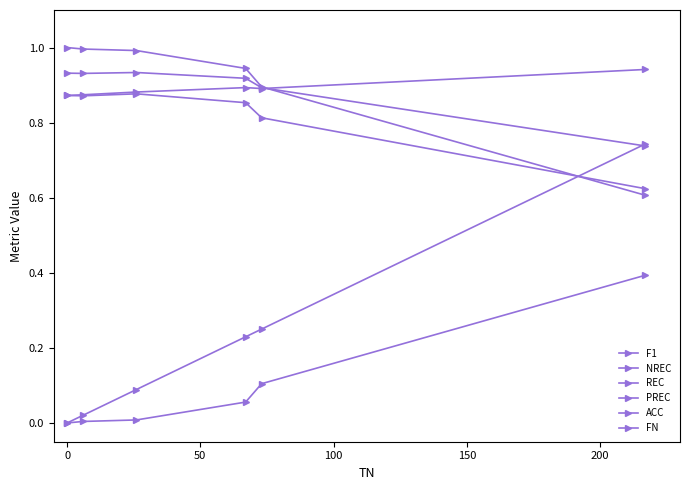

Does the chart have visible grid lines?

No